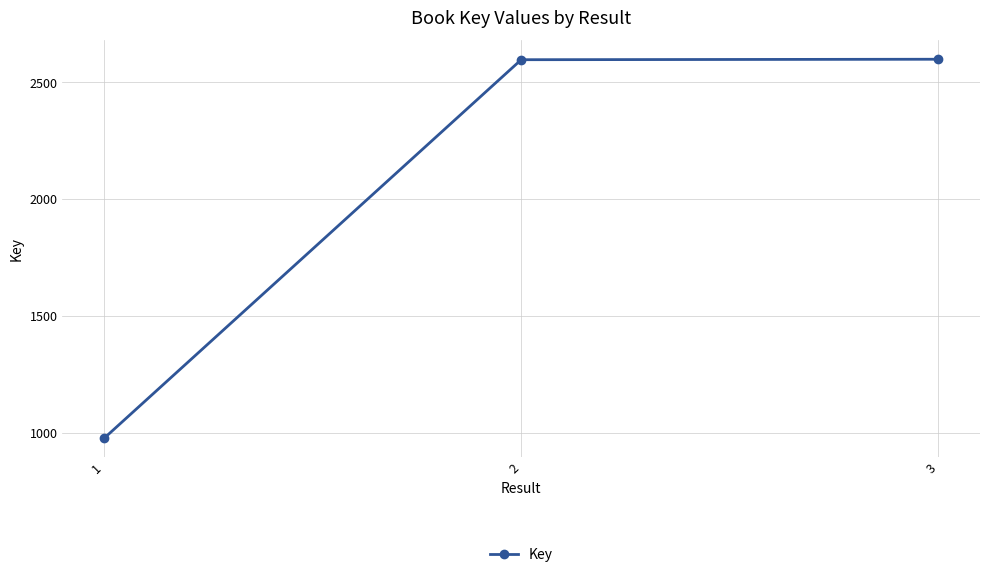

The value at 3 is 1196. True or false?

False